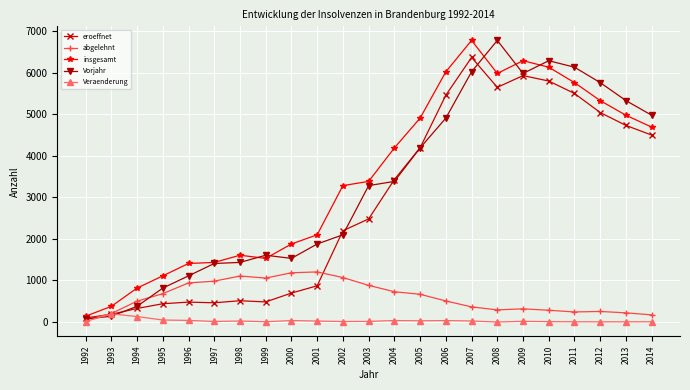

Which series has the widest spread of values?

Vorjahr